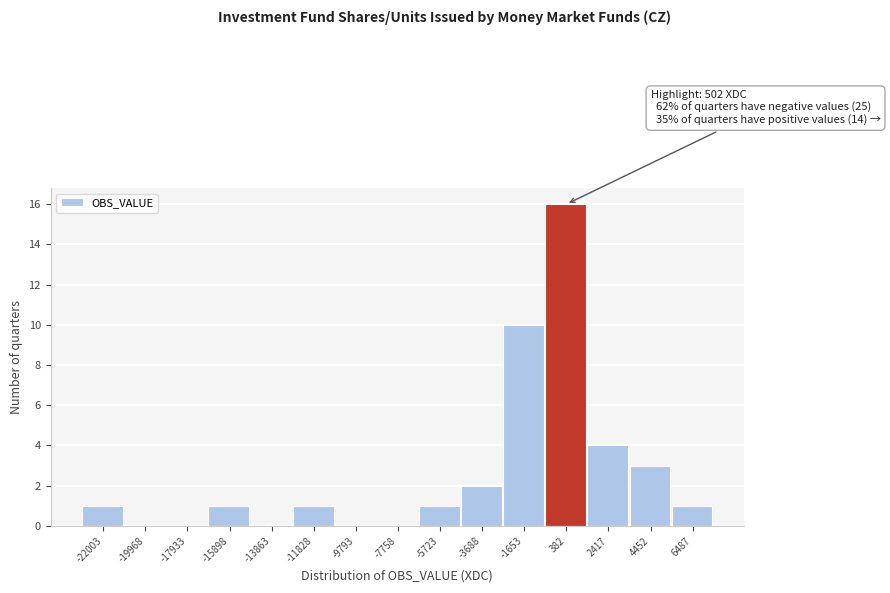

Which range on the x-axis has the tallest bar?

-500 to 1500